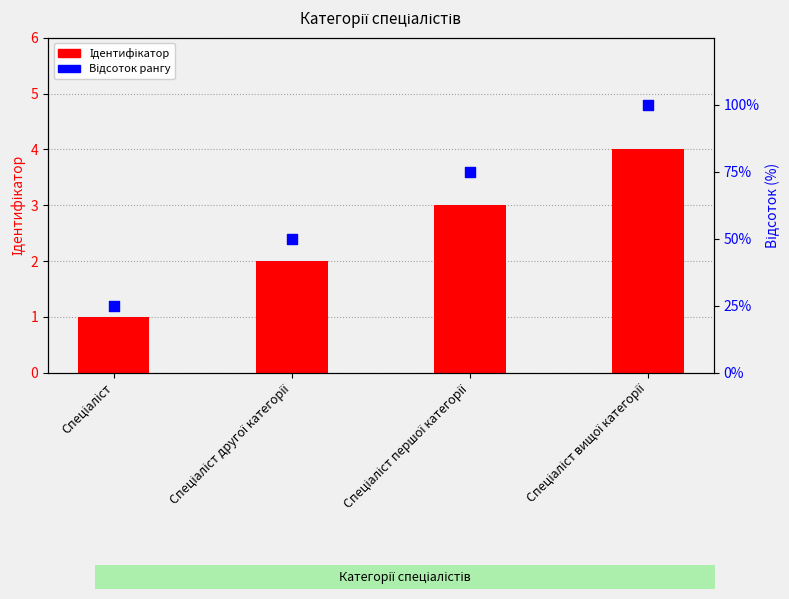

Which series reaches the maximum Y coordinate?

Percentile rank